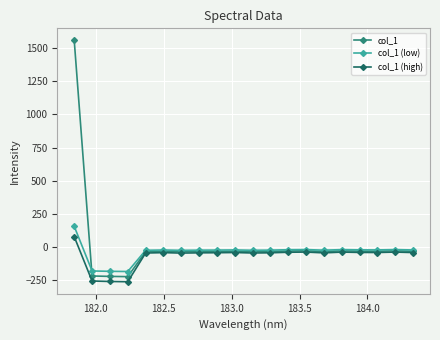

Which series has the largest range (max minus min)?

col_1